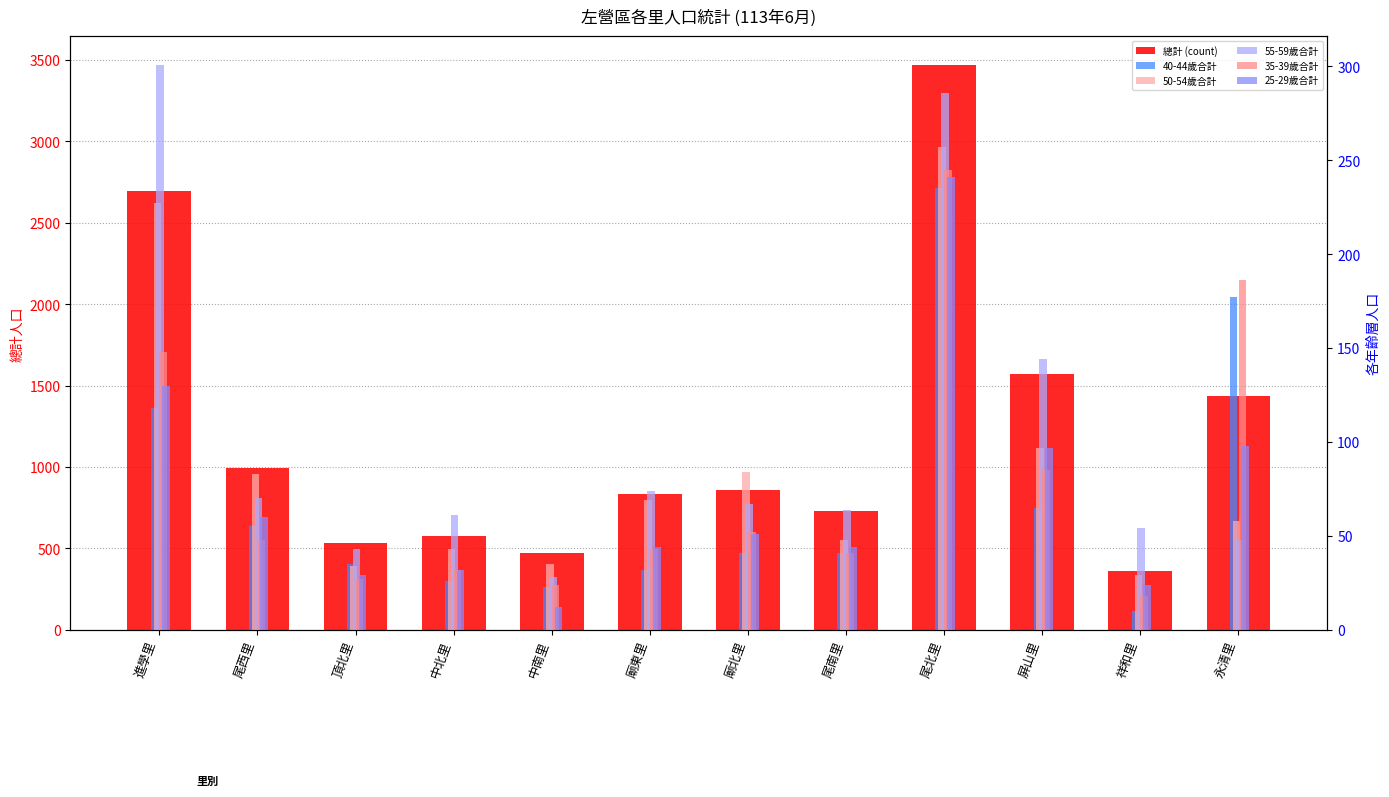

True or false: 55-59歲合計 has a value of 109 at 尾西里.

False